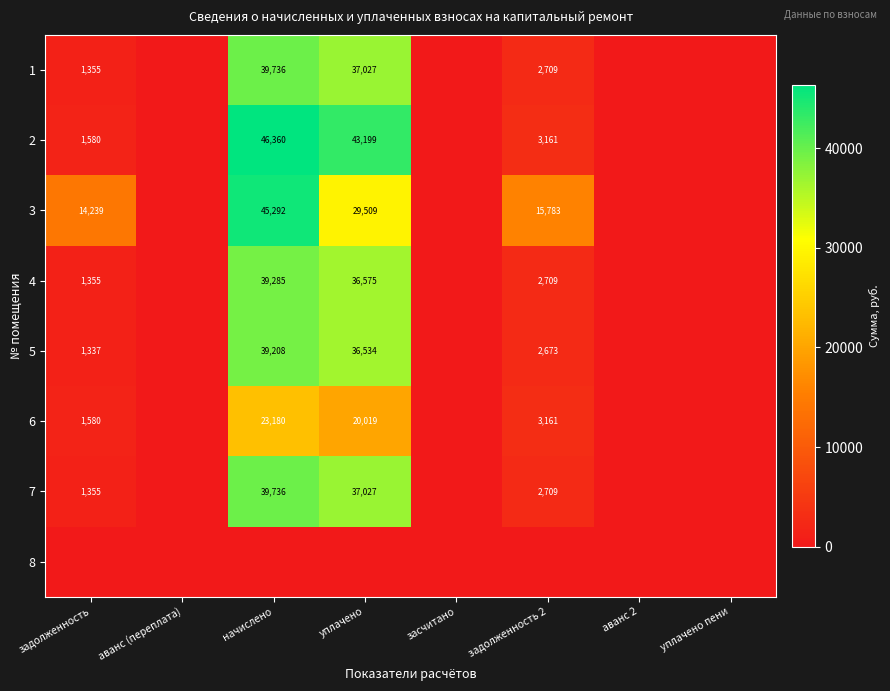

The value of 3 at уплачено is 29509. True or false?

True